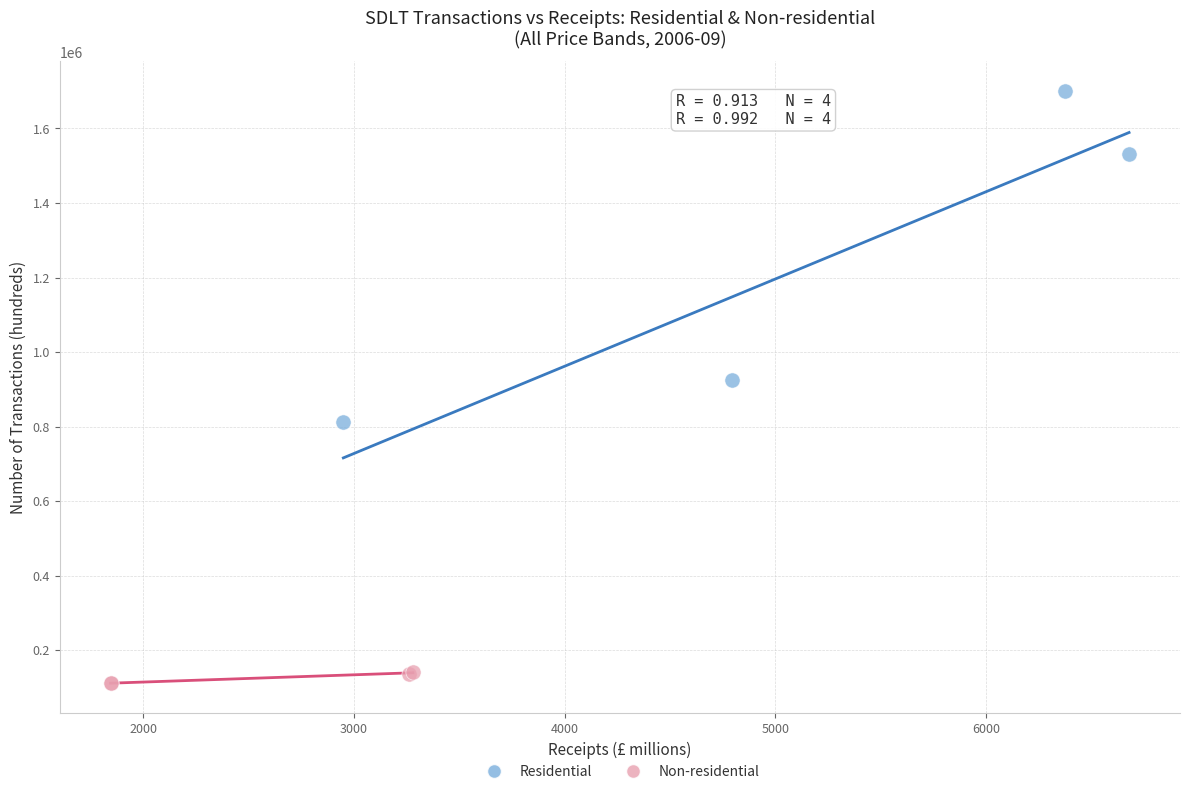

Which series contains the lowest Y value?

Non-residential